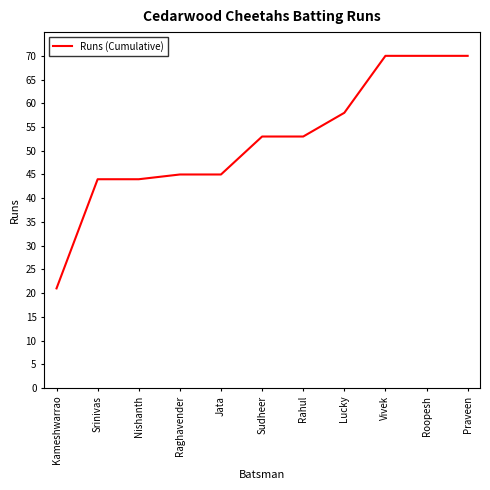

Count the number of data series in this chart.

1